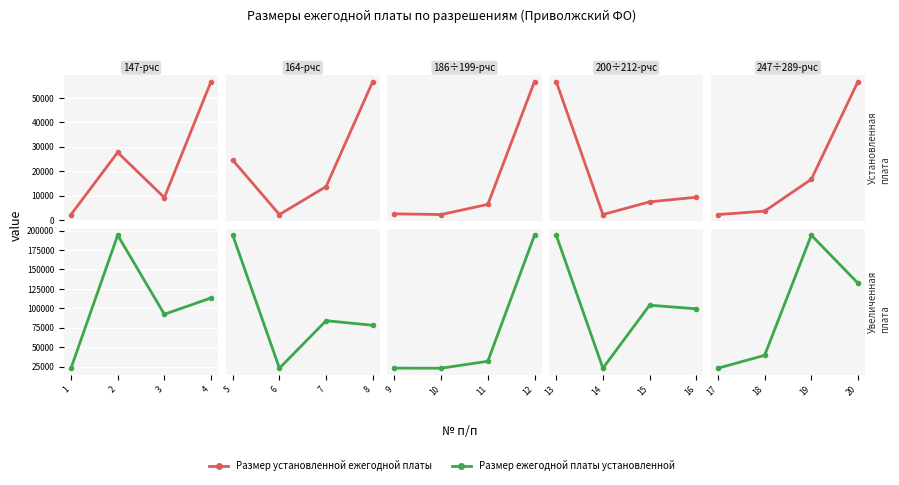

What is the minimum value shown in the chart?

2310